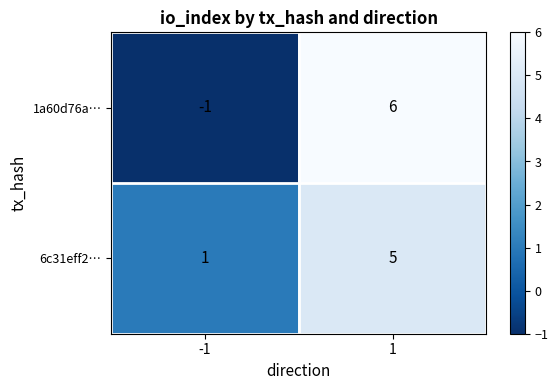

What is the highest value of the 6c31eff2… series?

5